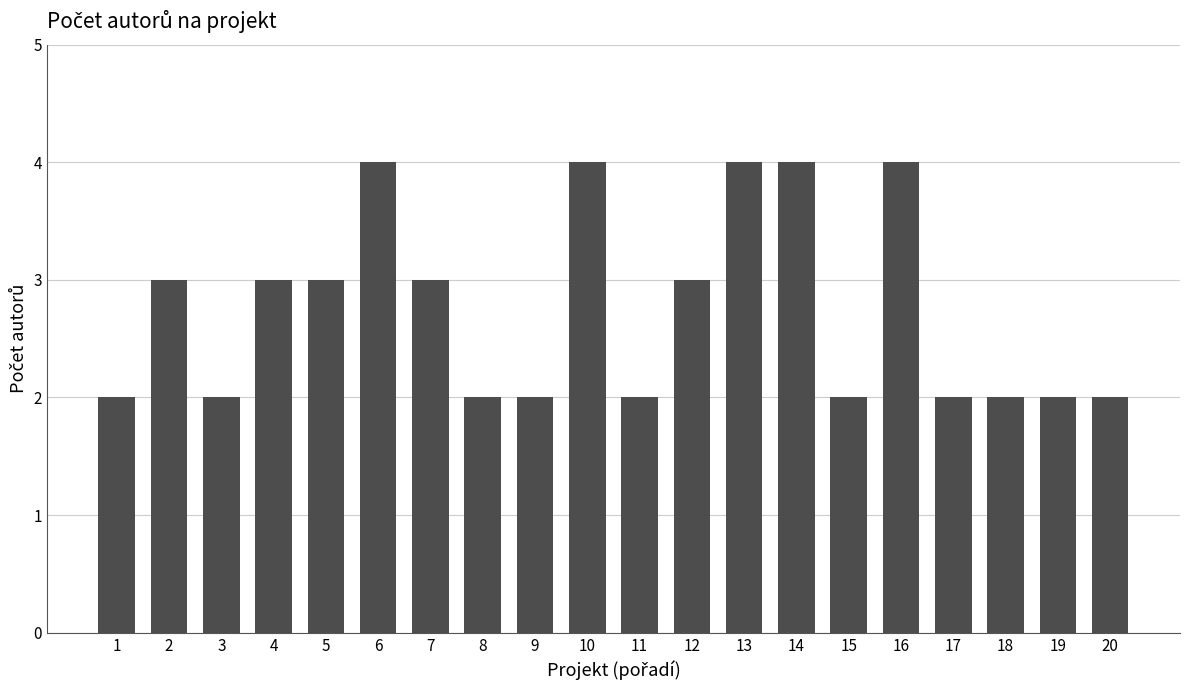

Approximately how many times larger is the value at 15 compared to 14?

0.5